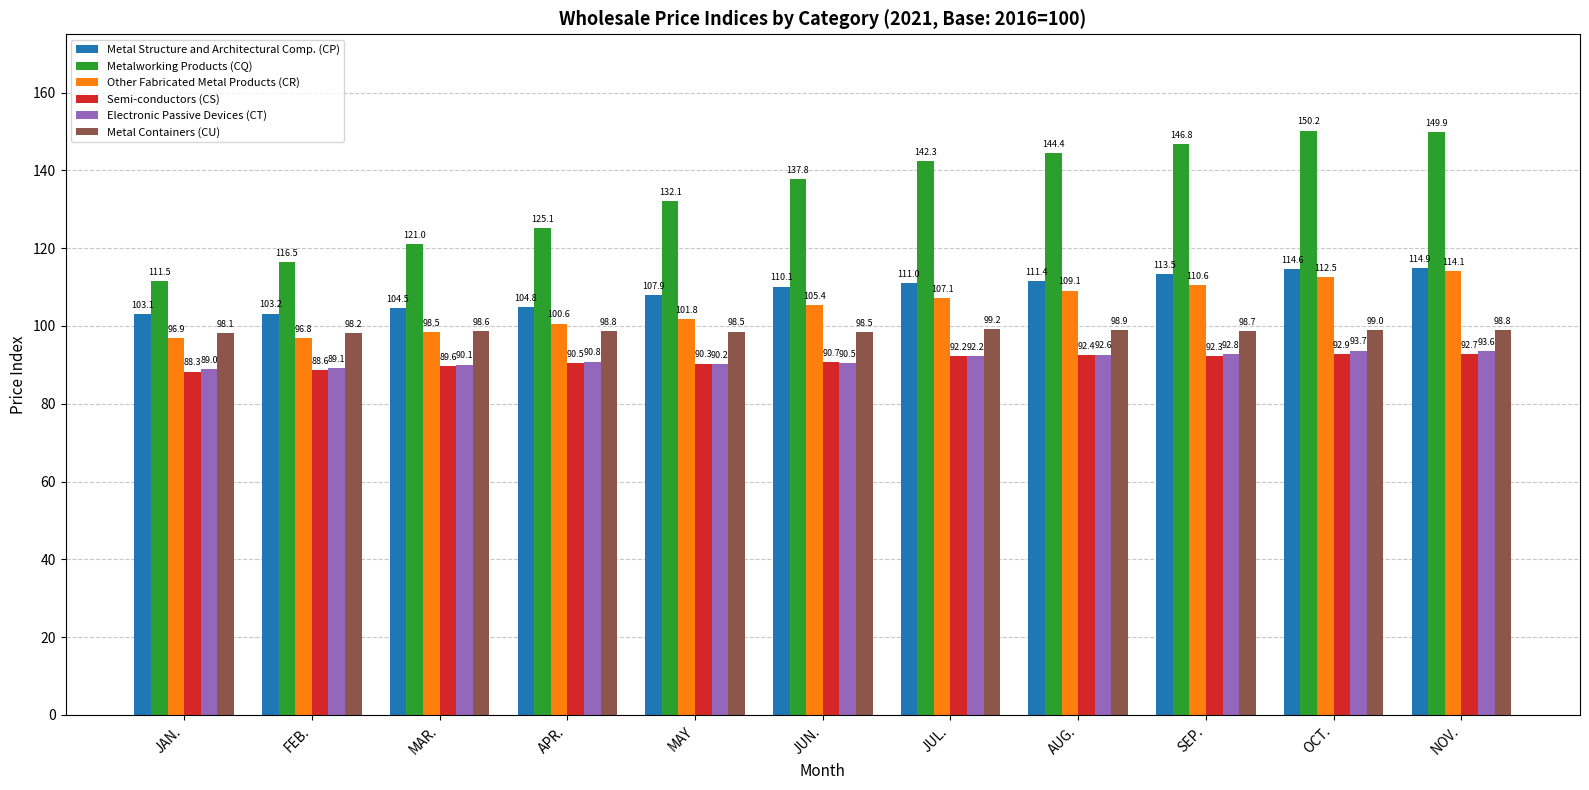

Which series has the largest range (max minus min)?

Metalworking Products (CQ)